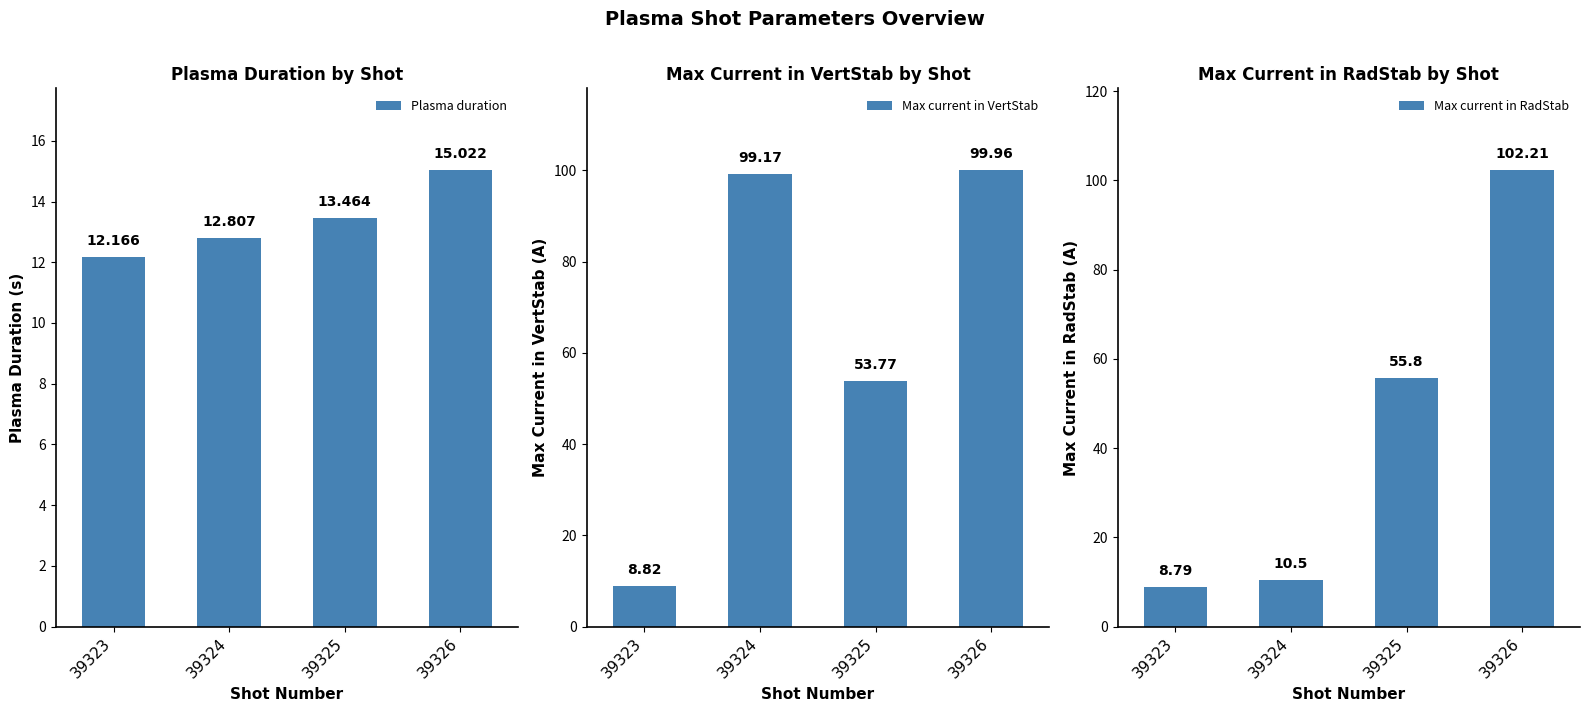

At 39323, list the series in order from smallest to largest.

Max current in RadStab, Max current in VertStab, Plasma duration